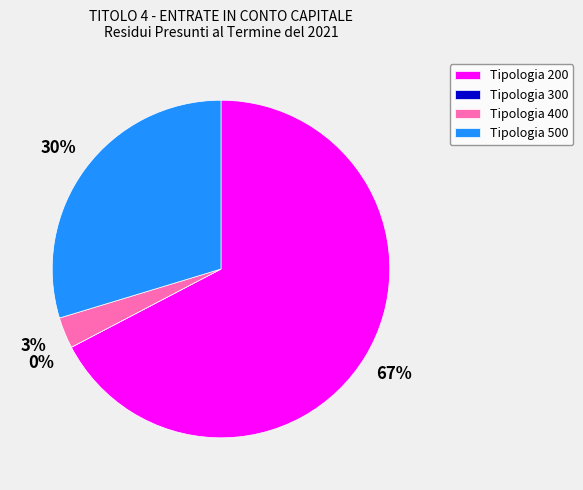

Is the sum of Tipologia 500 and Tipologia 200 greater than half?

Yes